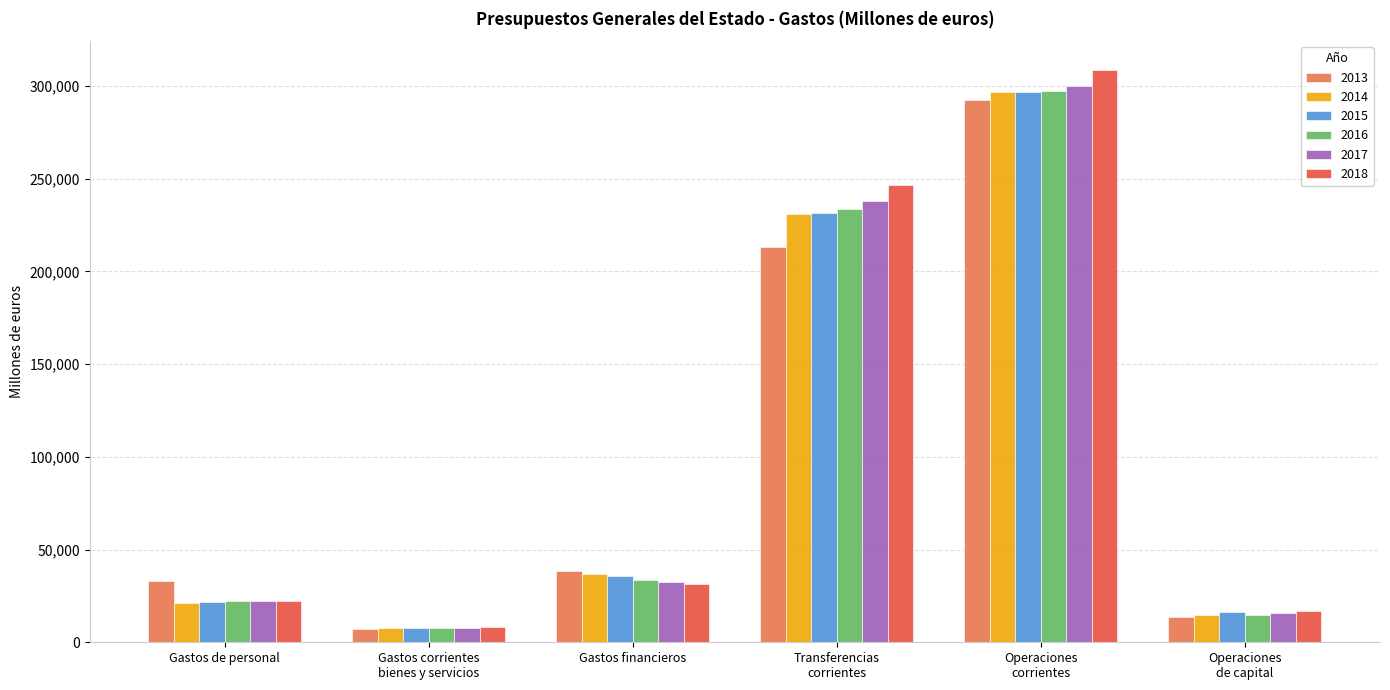

Is the value of 2013 at Operaciones
de capital greater than the value of 2016 at Operaciones
corrientes?

No